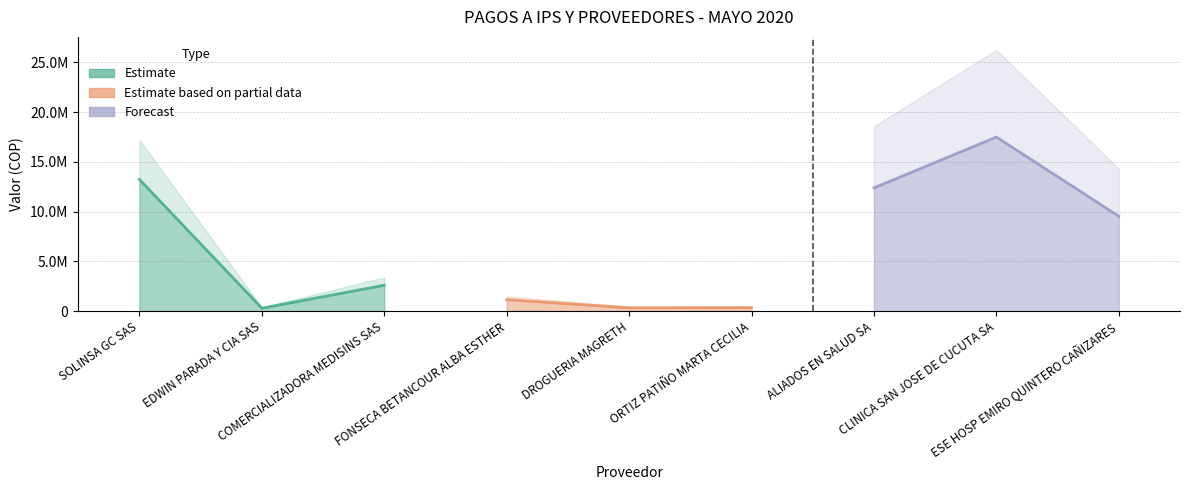

Where does the data first go above 2605980?

SOLINSA GC SAS